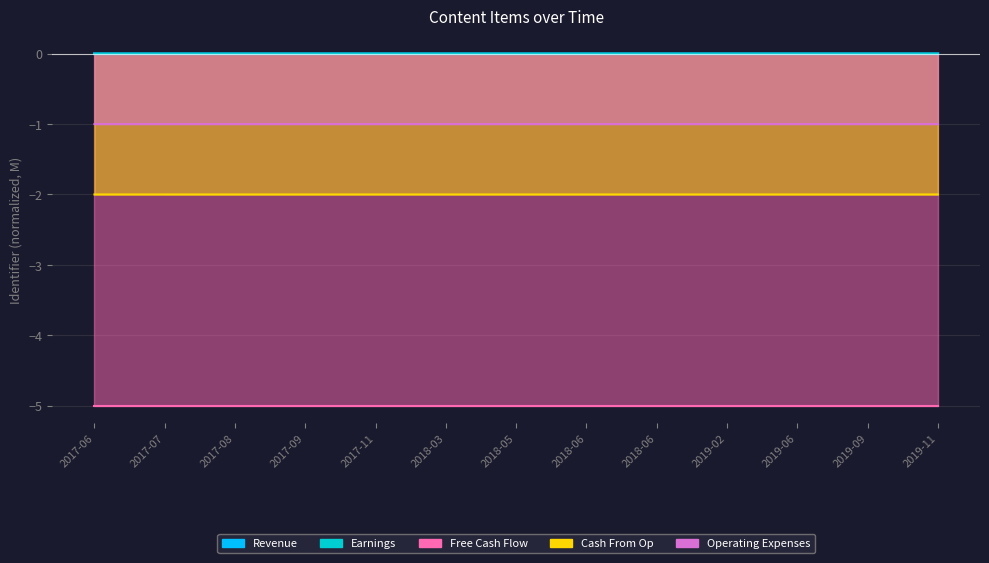

Between 2018-05 and 2019-06, which series saw the biggest shift?

Revenue